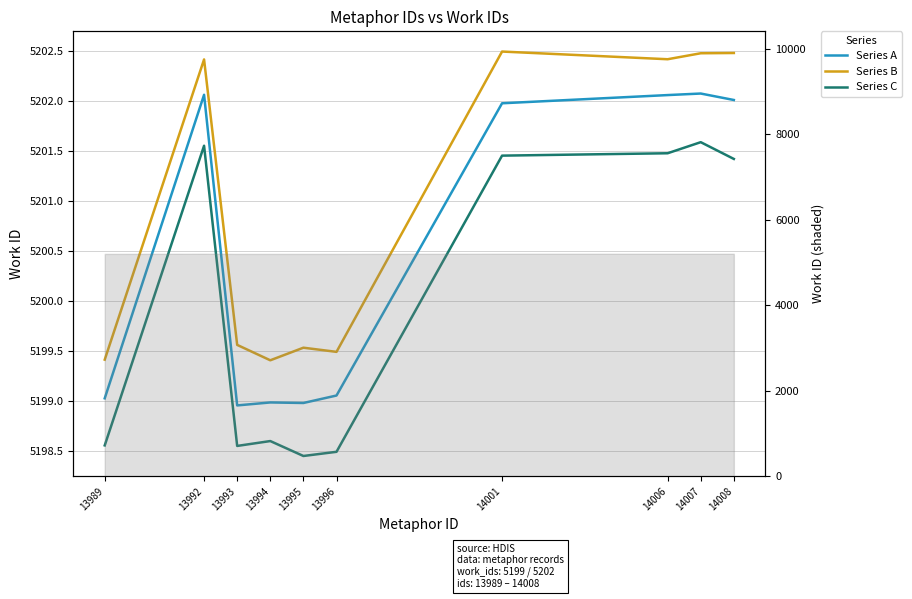

Is it true that Series C equals 5198.4 at 13995?

True